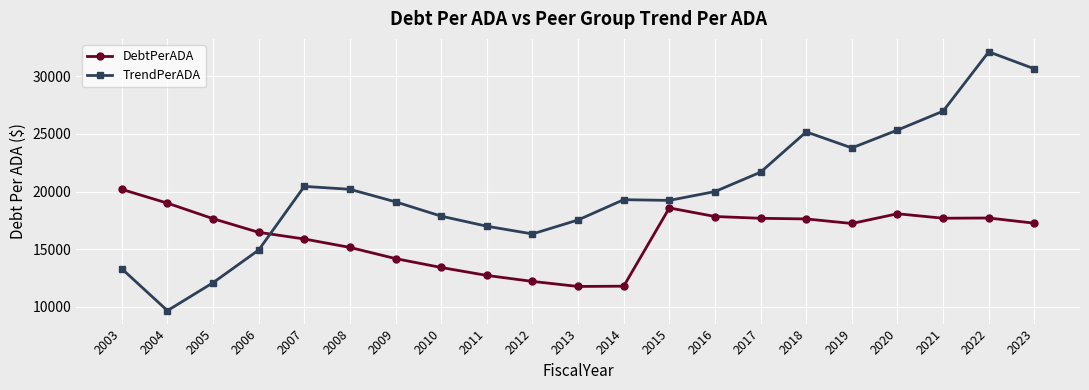

Which series ends up on top after the final intersection of TrendPerADA and DebtPerADA?

TrendPerADA